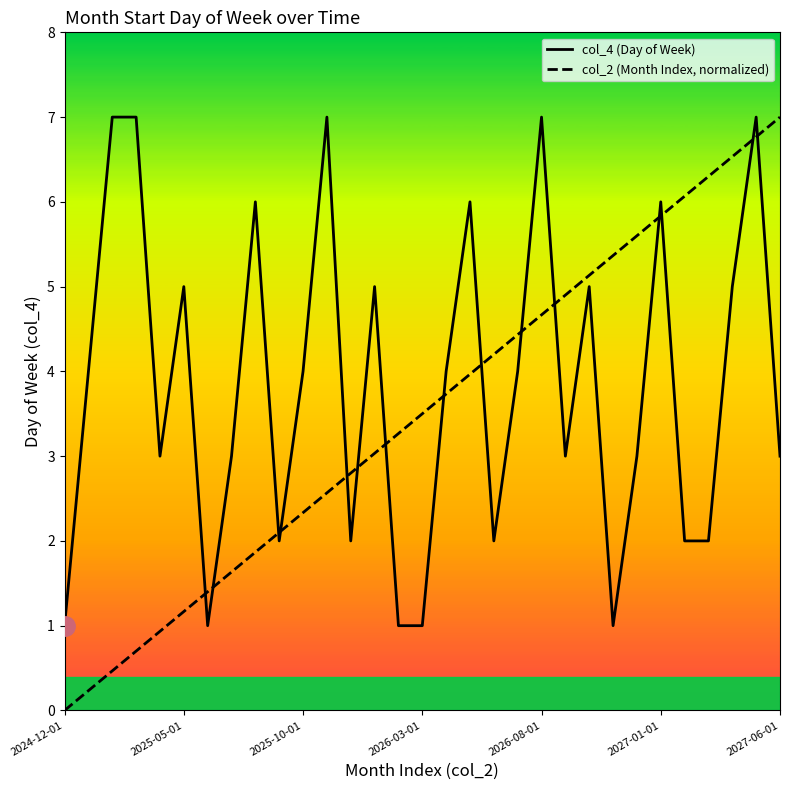

Rank the series by their average value, from lowest to highest.

col_2 (Month Index, normalized), col_4 (Day of Week)